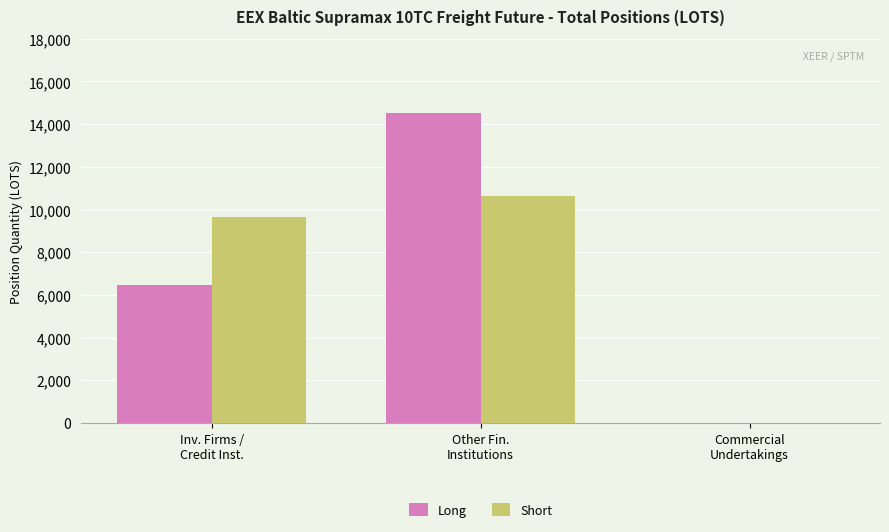

Which series has the widest spread of values?

Long